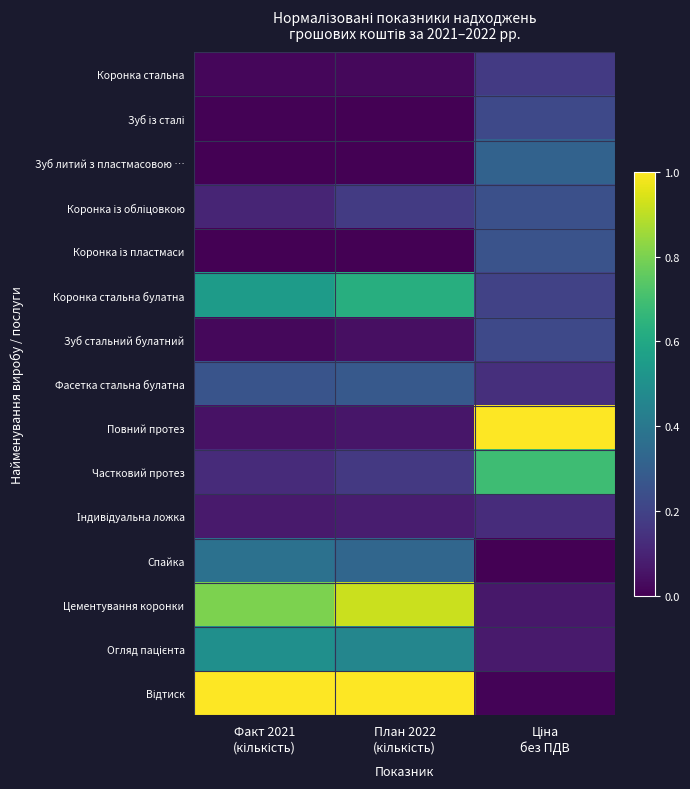

Rank the series at Факт 2021 (кількість) from lowest to highest value.

Коронка із пластмаси, Зуб литий з пластмасовою …, Зуб із сталі, Коронка стальна, Зуб стальний булатний, Повний протез, Індивідуальна ложка, Коронка із обліцовкою, Частковий протез, Фасетка стальна булатна, Спайка, Огляд пацієнта, Коронка стальна булатна, Цементування коронки, Відтиск